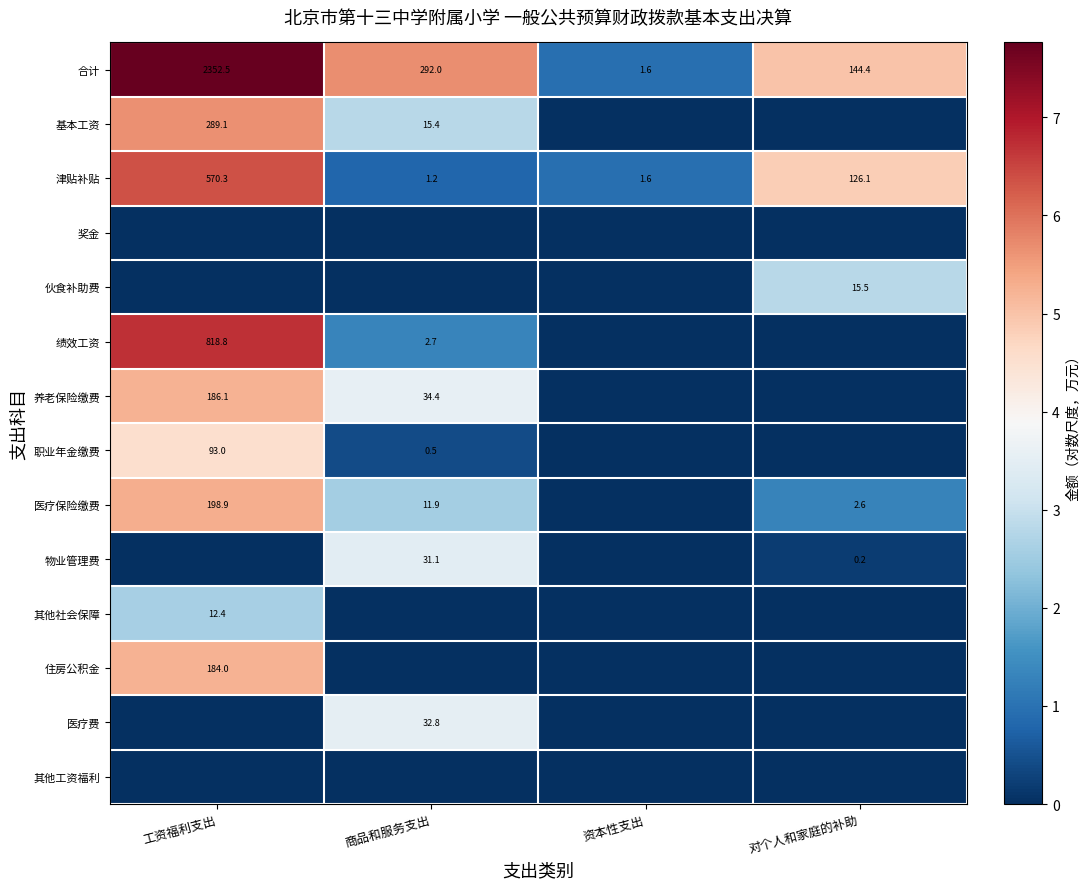

Is it true that 绩效工资 equals 1.8 at 商品和服务支出?

False